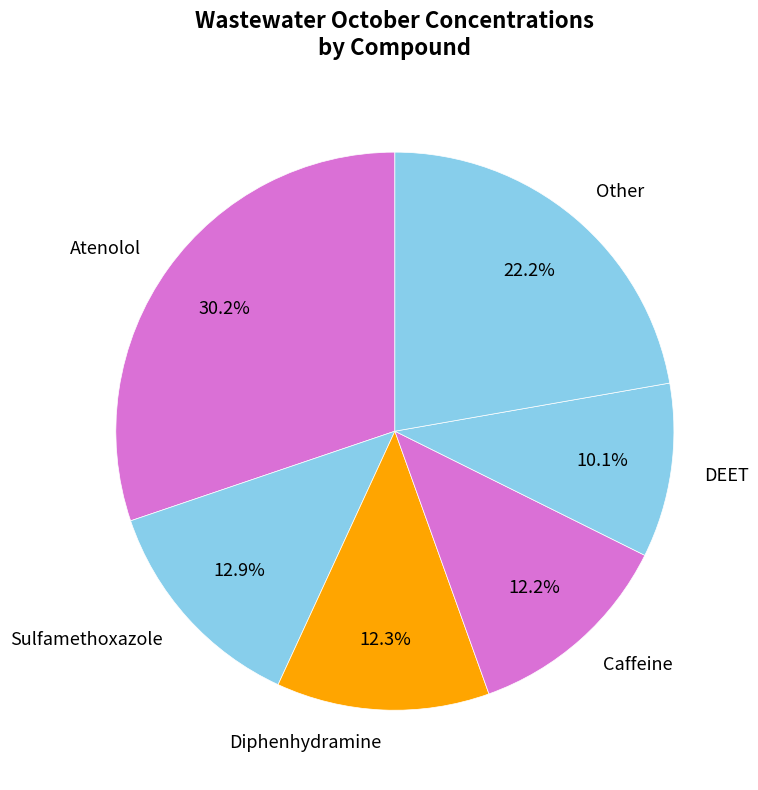

Is there a majority slice in this chart?

No